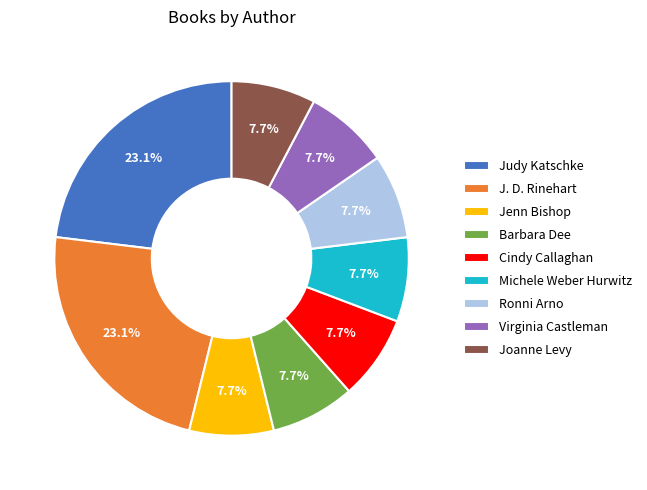

Between Barbara Dee and J. D. Rinehart, which is larger?

J. D. Rinehart